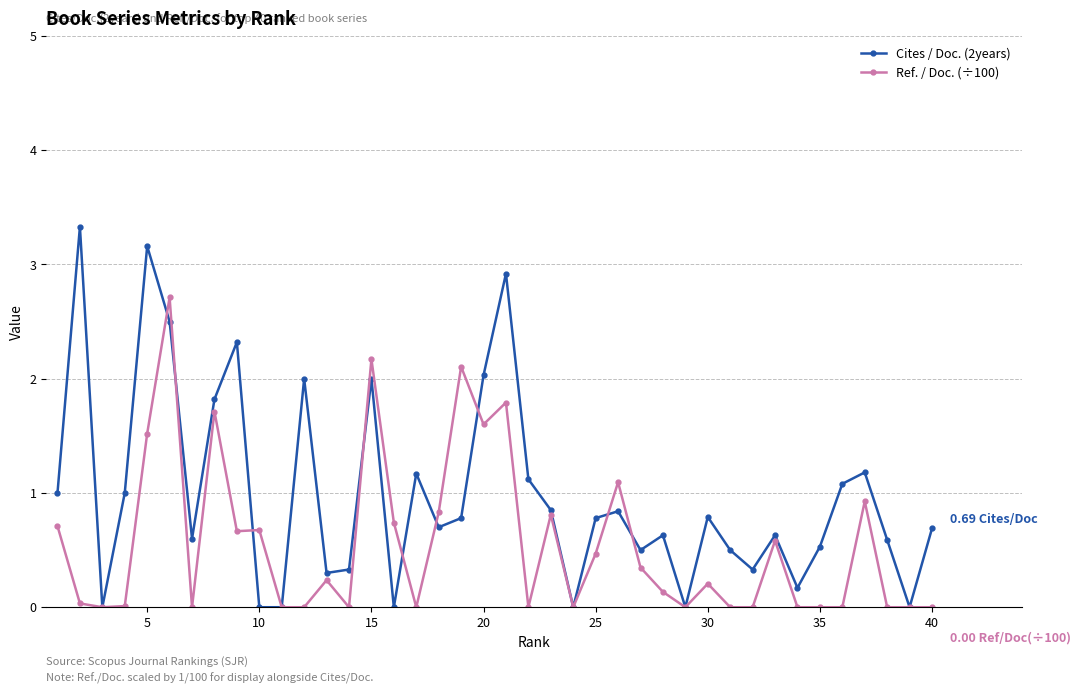

What is the difference between the maximum and minimum values in the Ref. / Doc. (÷100) series?

2.7